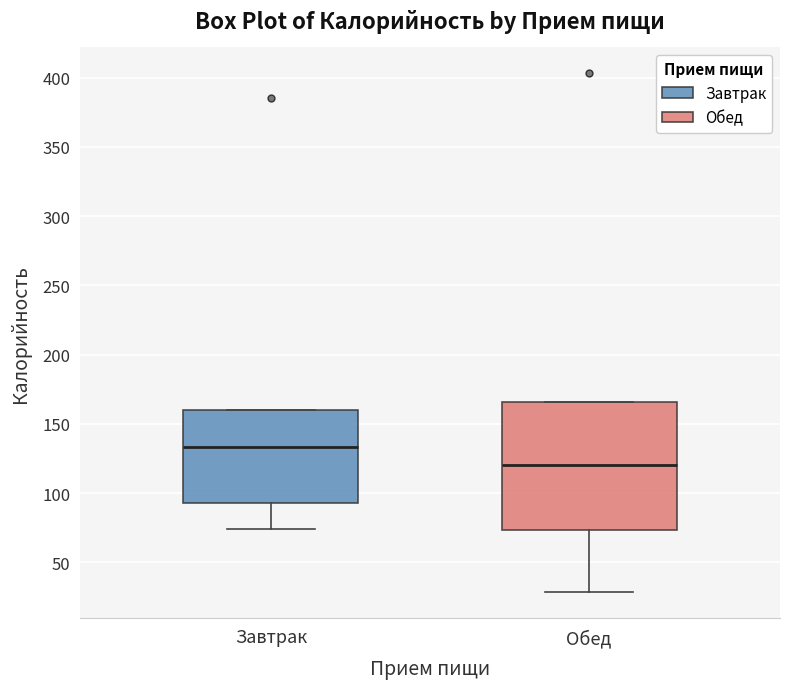

Reading left to right, transcribe this box plot: for each box, give where its median line is, the range the box spans, and where its two whiskers end, as read against the y-axis. The values are not printed on the chart, so give them approximately, as read against the axis.

Завтрак: median 135, box 95 to 160, whiskers 75 to 160
Обед: median 120, box 75 to 165, whiskers 30 to 165